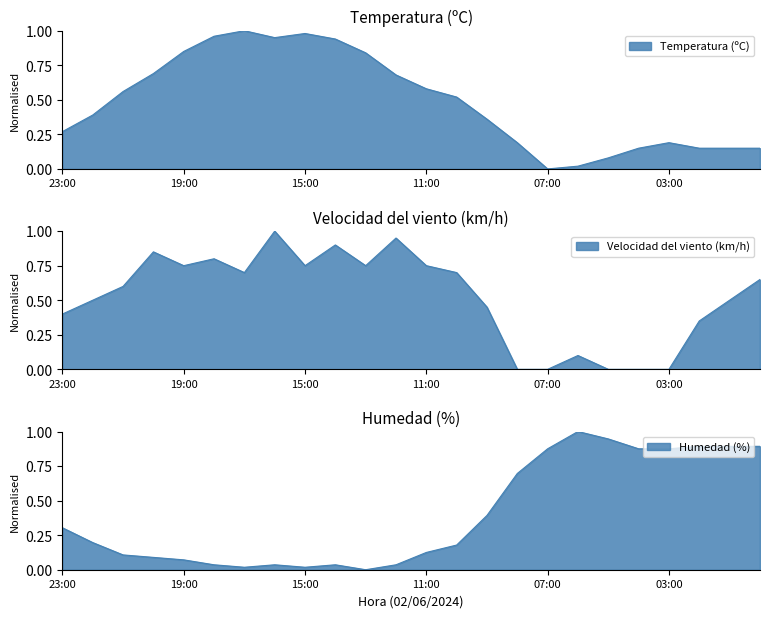

Reading left to right, transcribe all the data shown in this chart.

Temperatura (ºC): 23:00=0.3	22:00=0.4	21:00=0.6	20:00=0.7	19:00=0.8	18:00=1.0	17:00=1.0	16:00=0.9	15:00=1.0	14:00=0.9	13:00=0.8	12:00=0.7	11:00=0.6	10:00=0.5	09:00=0.4	08:00=0.2	07:00=0.0	06:00=0.0	05:00=0.1	04:00=0.1	03:00=0.2	02:00=0.1	01:00=0.1	00:00=0.1
Velocidad del viento (km/h): 23:00=0.4	22:00=0.5	21:00=0.6	20:00=0.8	19:00=0.8	18:00=0.8	17:00=0.7	16:00=1.0	15:00=0.8	14:00=0.9	13:00=0.8	12:00=0.9	11:00=0.8	10:00=0.7	09:00=0.5	08:00=0.0	07:00=0.0	06:00=0.1	05:00=0.0	04:00=0.0	03:00=0.0	02:00=0.3	01:00=0.5	00:00=0.7
Humedad (%): 23:00=0.3	22:00=0.2	21:00=0.1	20:00=0.1	19:00=0.1	18:00=0.0	17:00=0.0	16:00=0.0	15:00=0.0	14:00=0.0	13:00=0.0	12:00=0.0	11:00=0.1	10:00=0.2	09:00=0.4	08:00=0.7	07:00=0.9	06:00=1.0	05:00=0.9	04:00=0.9	03:00=0.9	02:00=0.9	01:00=0.9	00:00=0.9